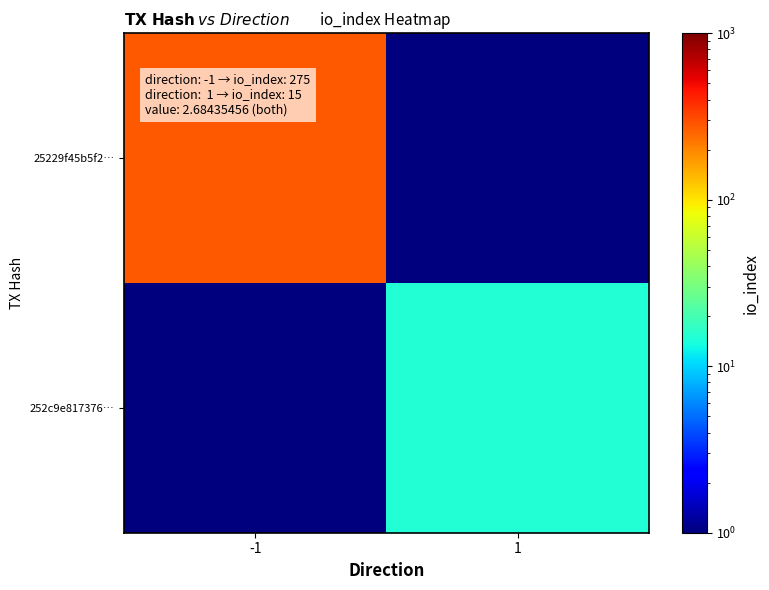

Between 1 and -1, which is larger?

-1